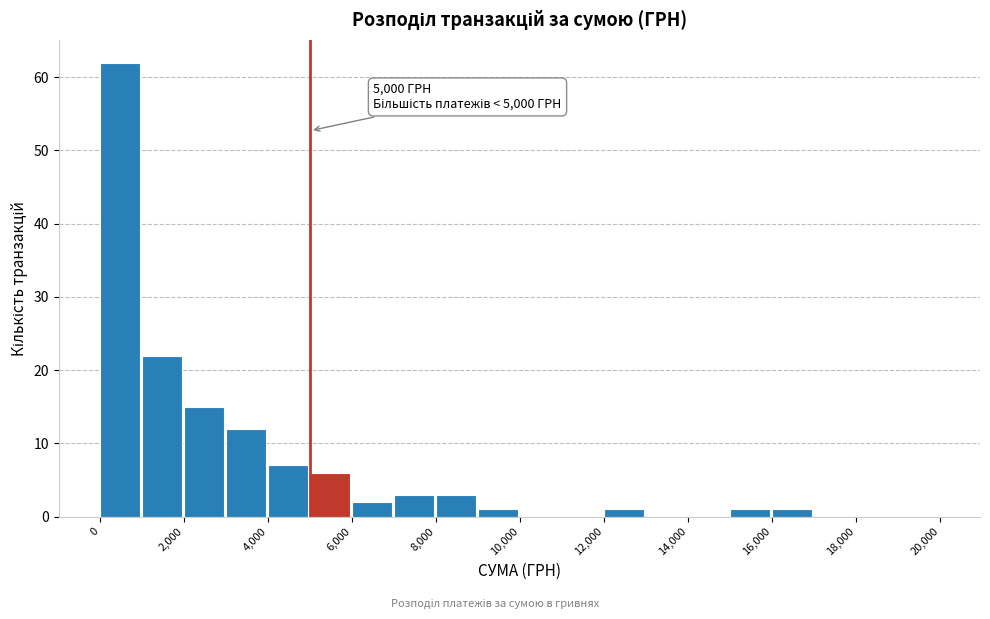

Over which range of the x-axis is the bar tallest?

0 to 1000